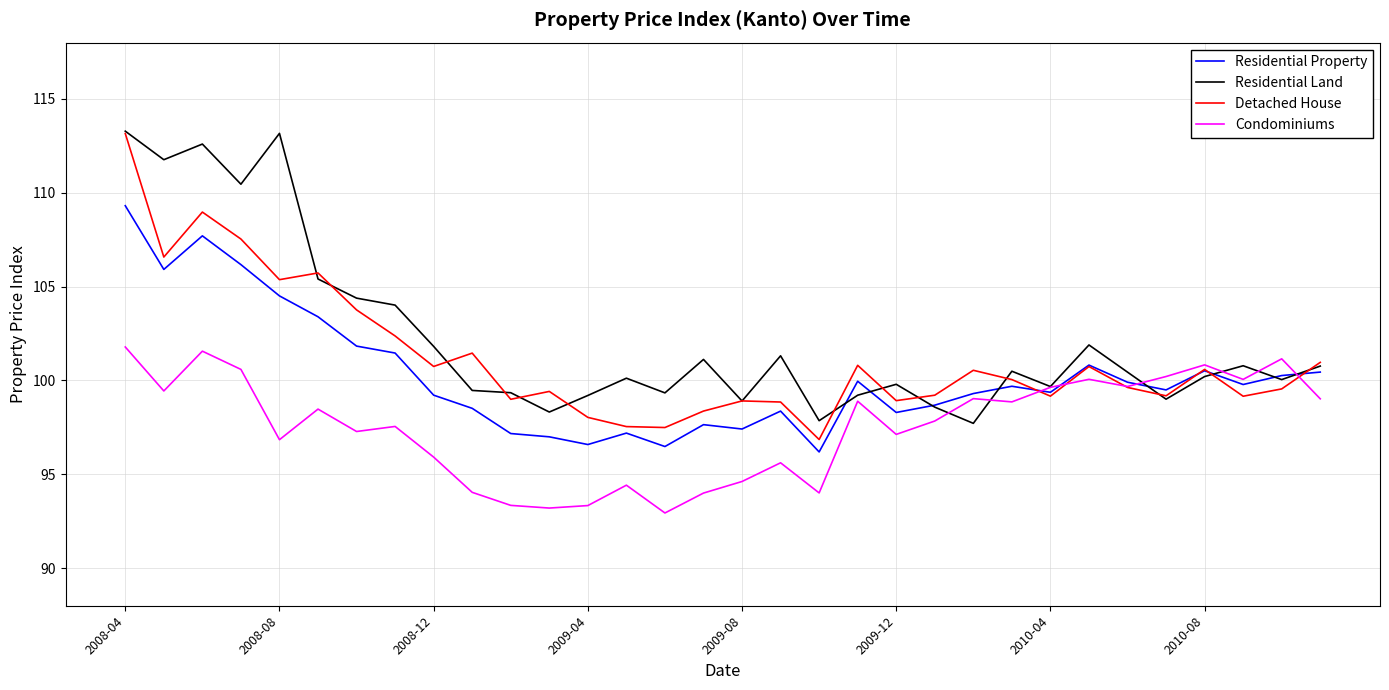

Rank the series by their average value, from highest to lowest.

Residential Land, Detached House, Residential Property, Condominiums